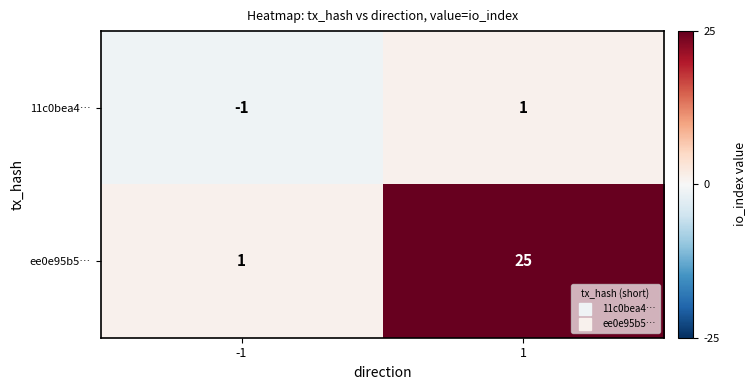

How many series are shown in this chart?

2